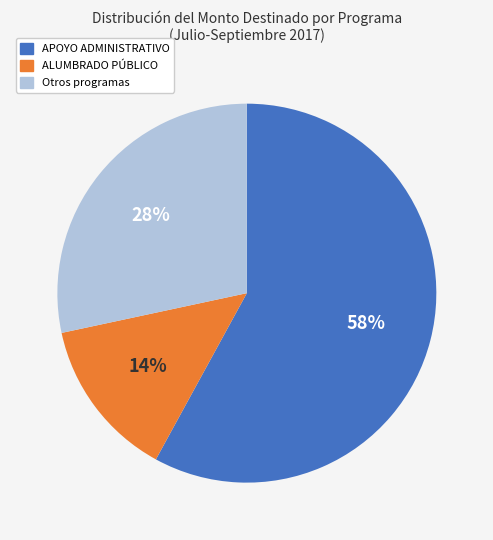

To the nearest percent, what is the average slice percentage?

33%